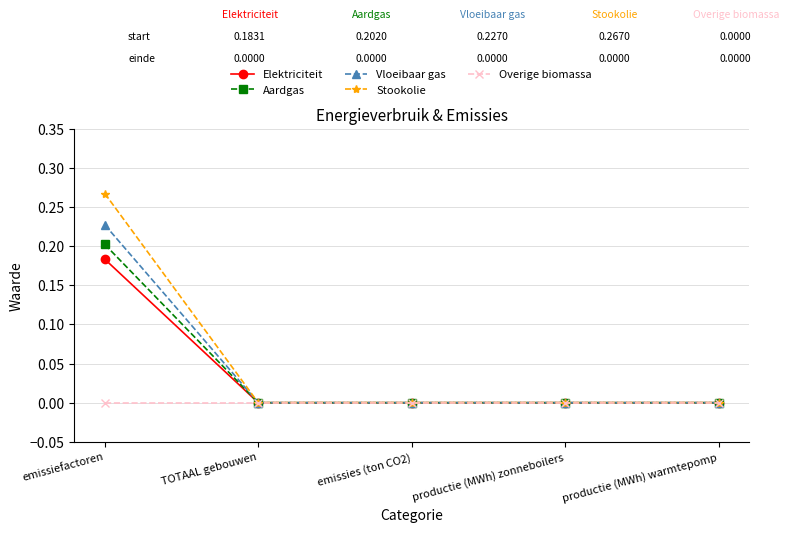

Count the number of categories in the chart.

5